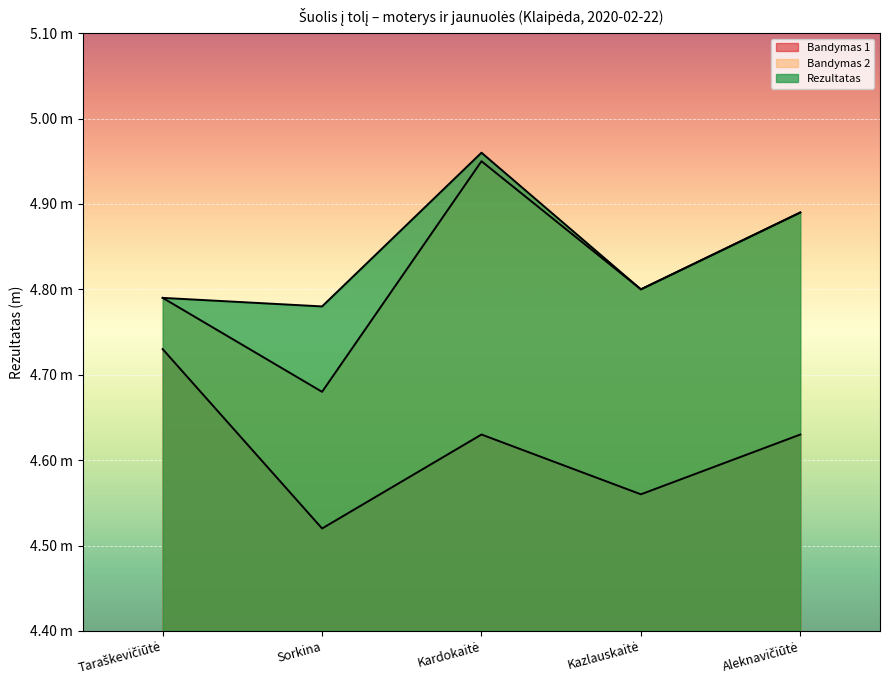

Count the Bandymas 1 values in the range 4 to 5.

5